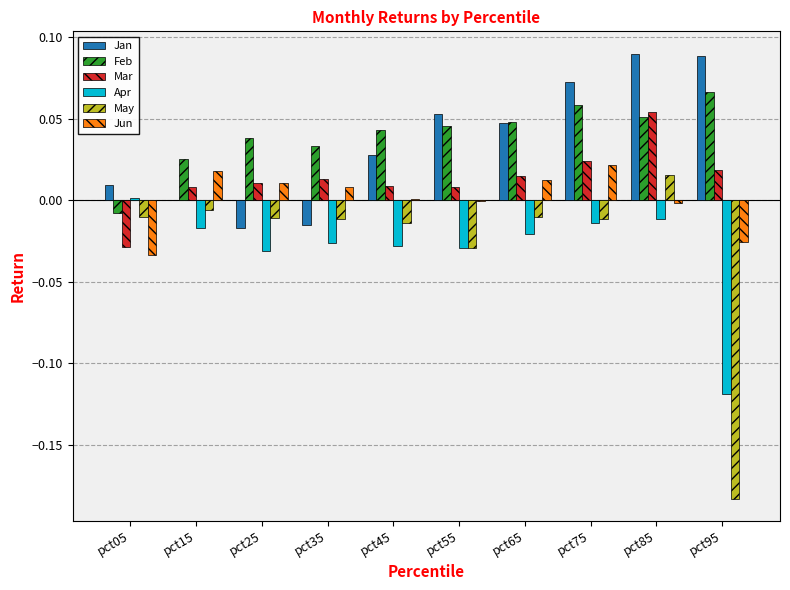

At which label does Feb reach its peak?

pct95